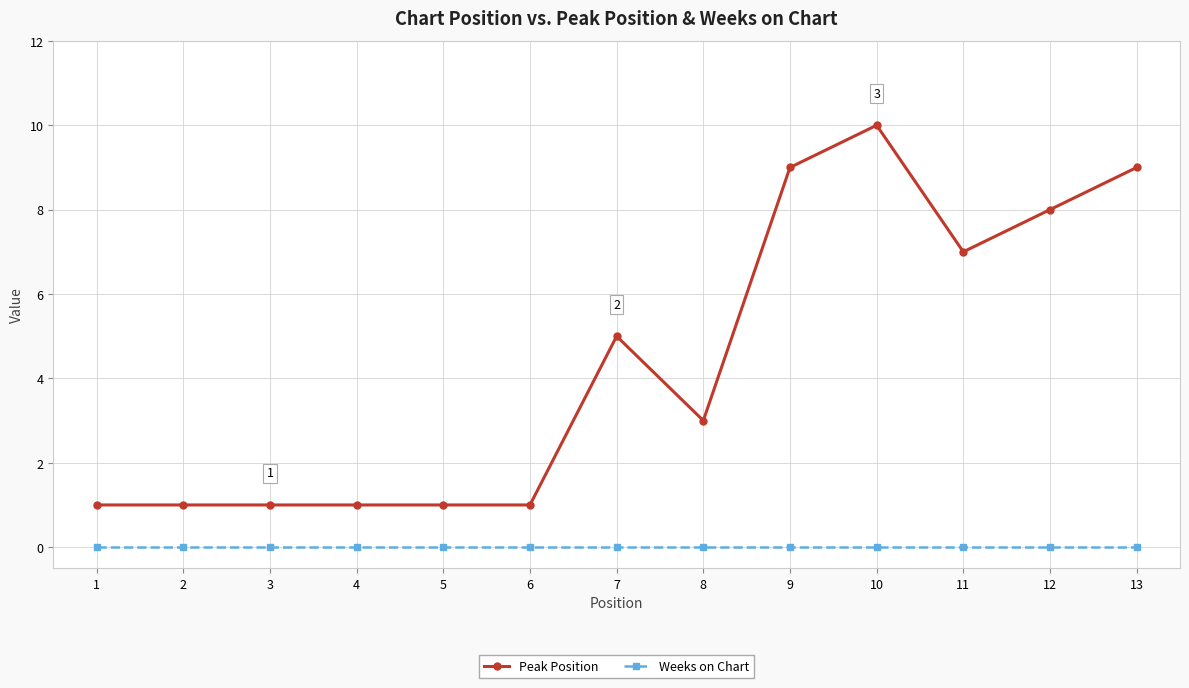

True or false: Peak Position has more than 0 points higher than both neighbors.

True